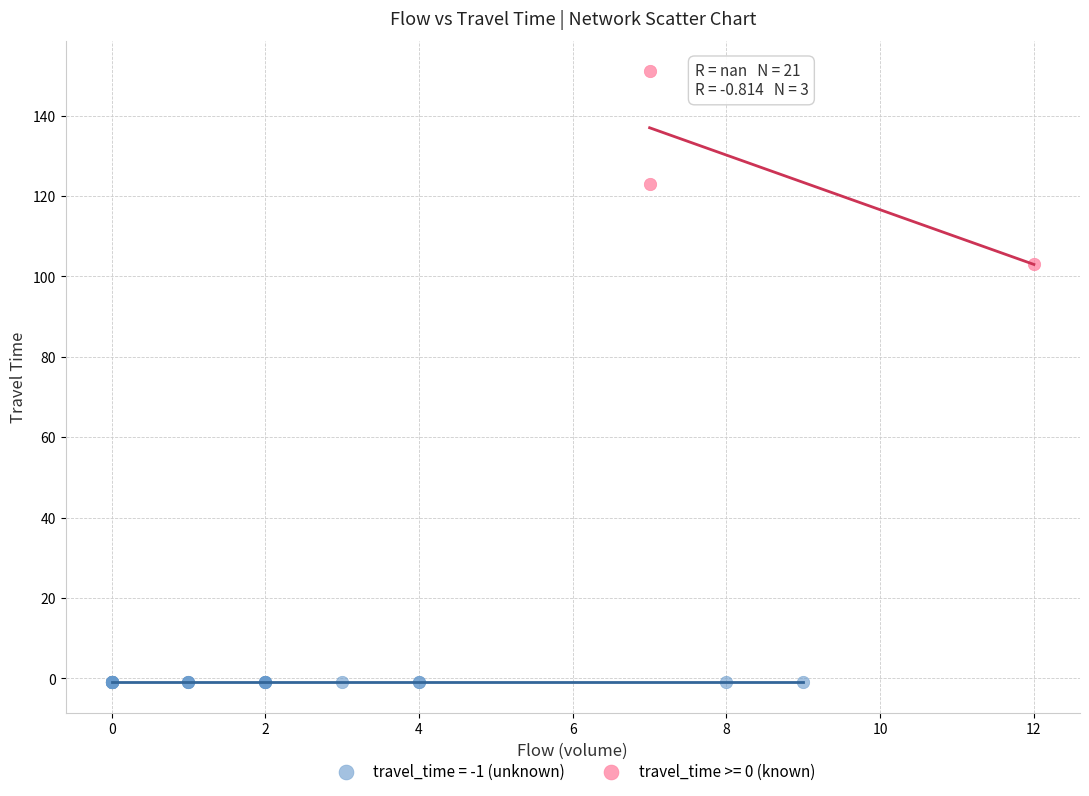

Which series contains the highest Y value?

travel_time >= 0 (known)